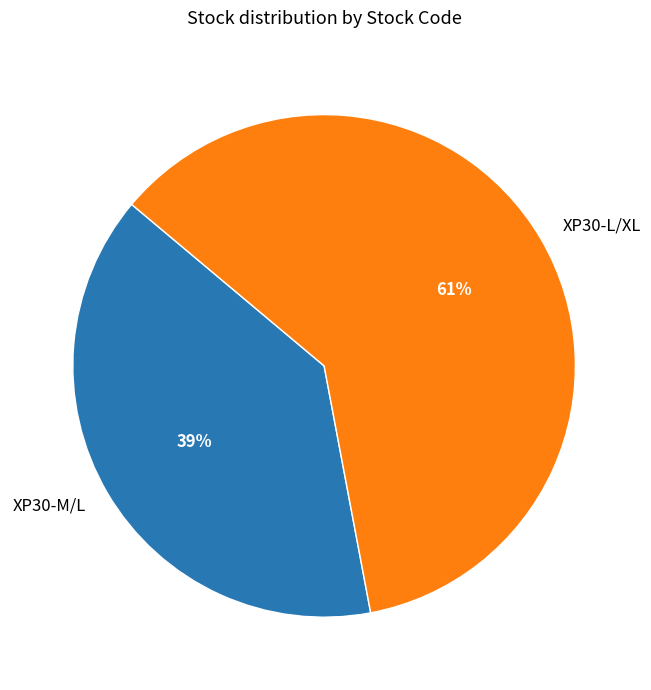

Rank the categories by value from highest to lowest.

XP30-L/XL, XP30-M/L